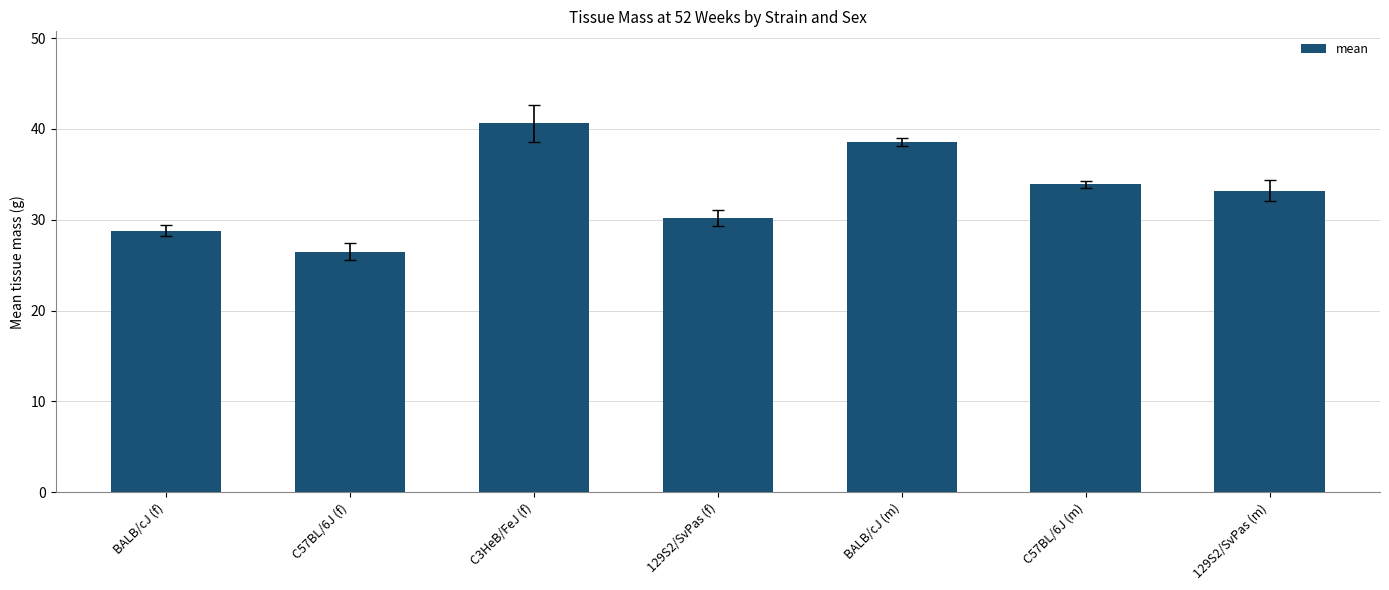

The value at BALB/cJ (f) is 19.5. True or false?

False